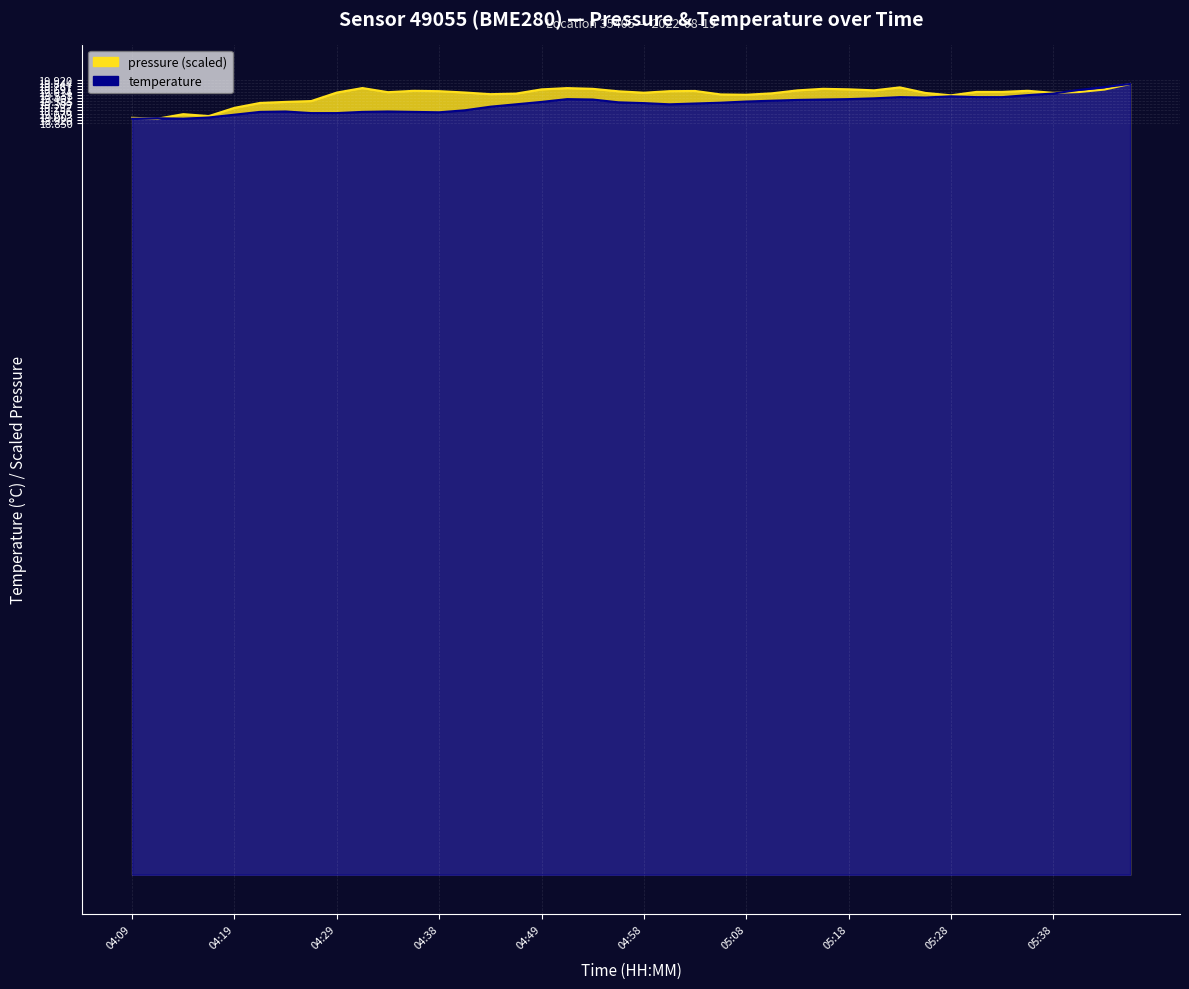

How many interior local peaks does the temperature series have?

6